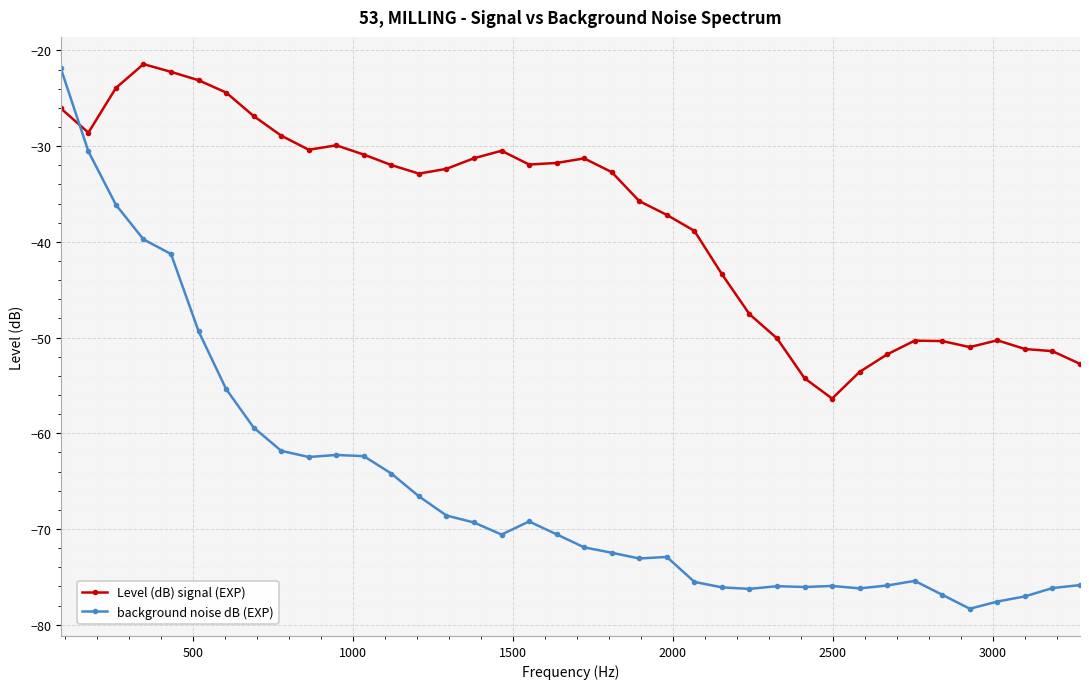

True or false: Level (dB) signal (EXP) and background noise dB (EXP) intersect in this chart.

True